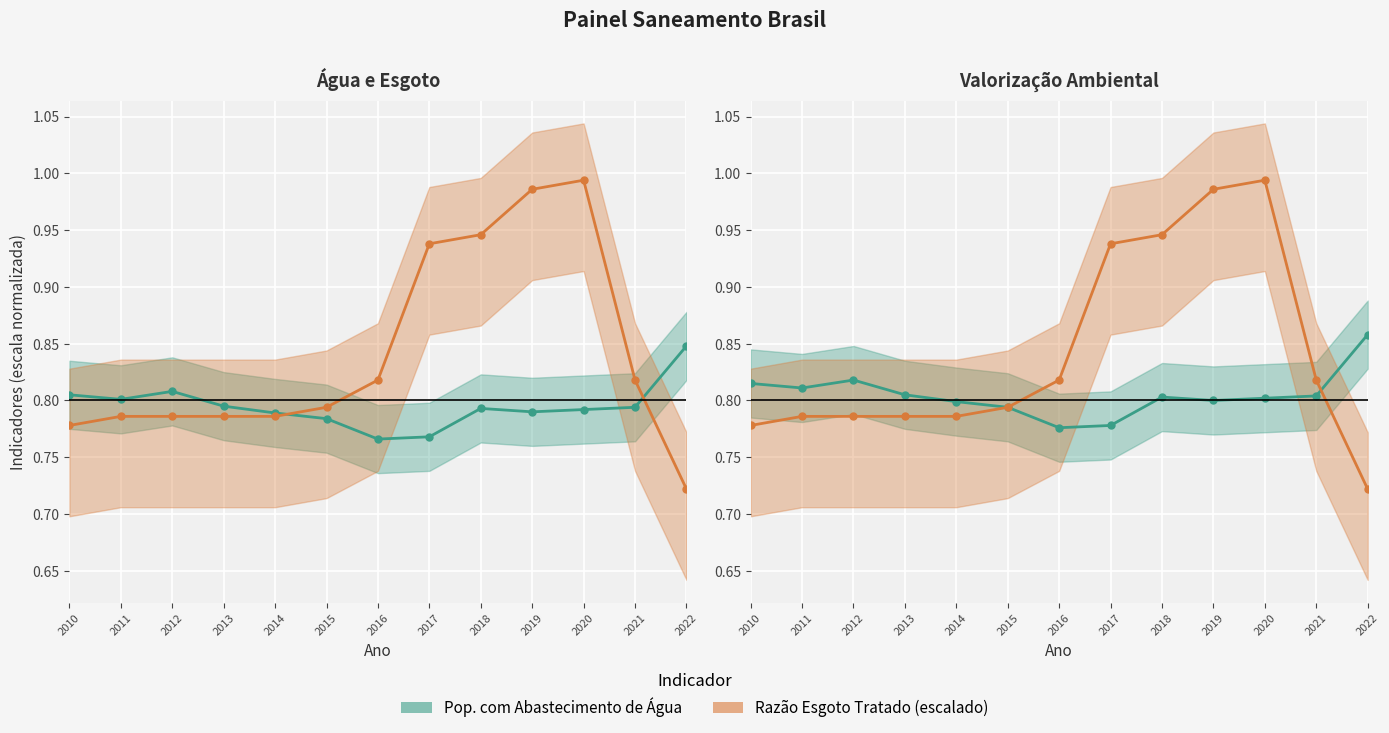

Which series has the largest total across all categories?

Treated Sewage Ratio (scaled)